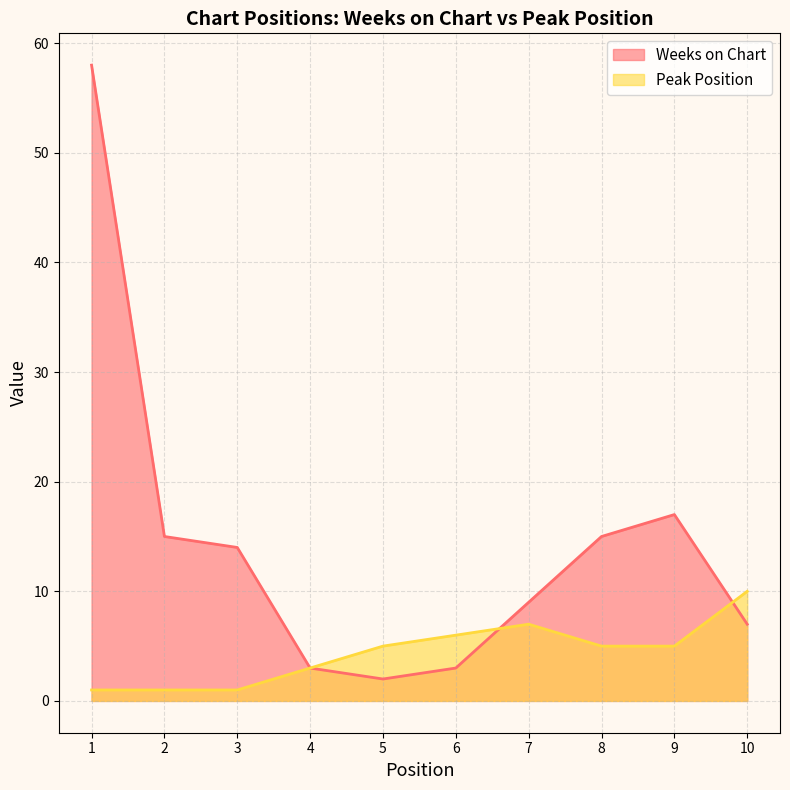

What value does the Peak Position series have at 5?

5